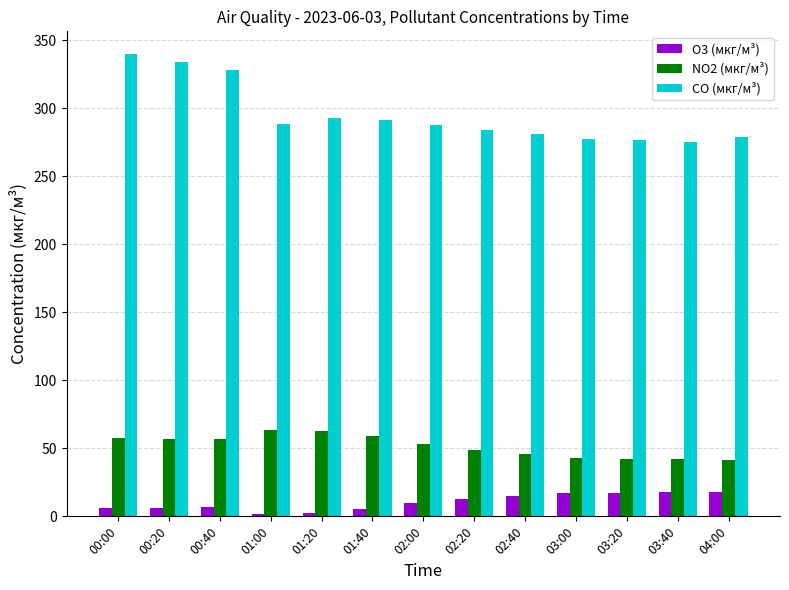

Rank the series by their maximum value, from highest to lowest.

CO (мкг/м³), NO2 (мкг/м³), O3 (мкг/м³)